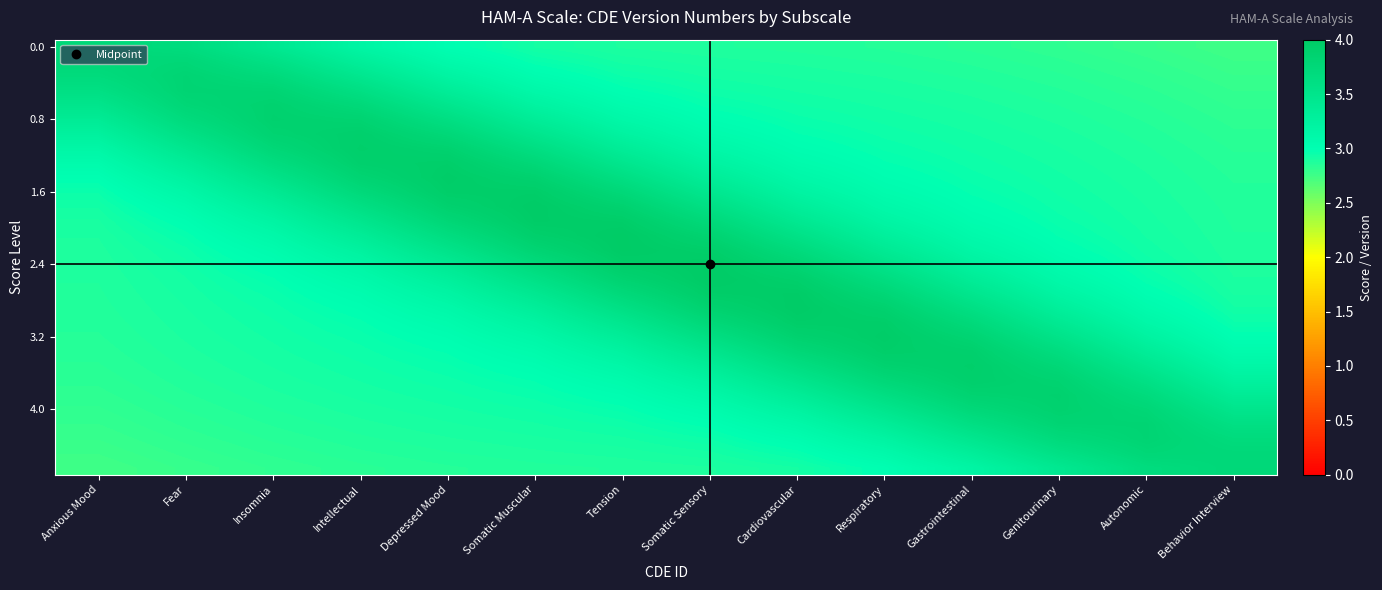

At how many categories does at least one series exceed 3?

14